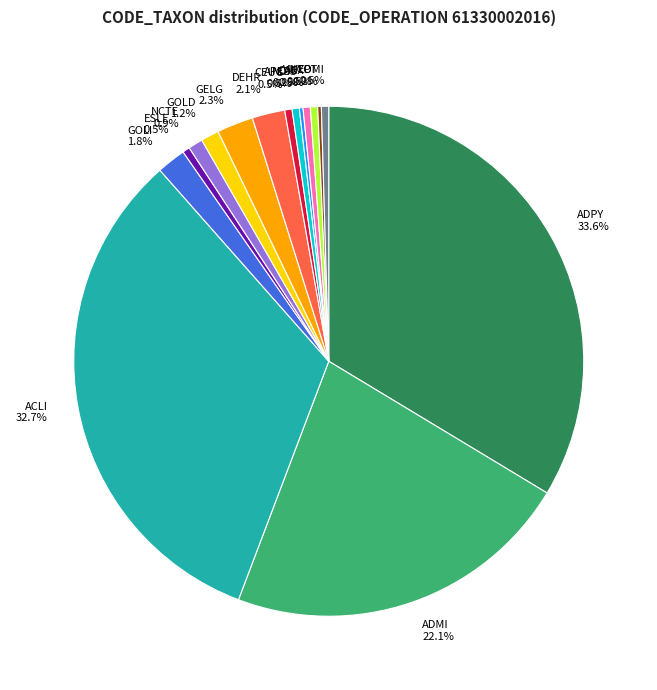

Which slice is the largest?

ADPY